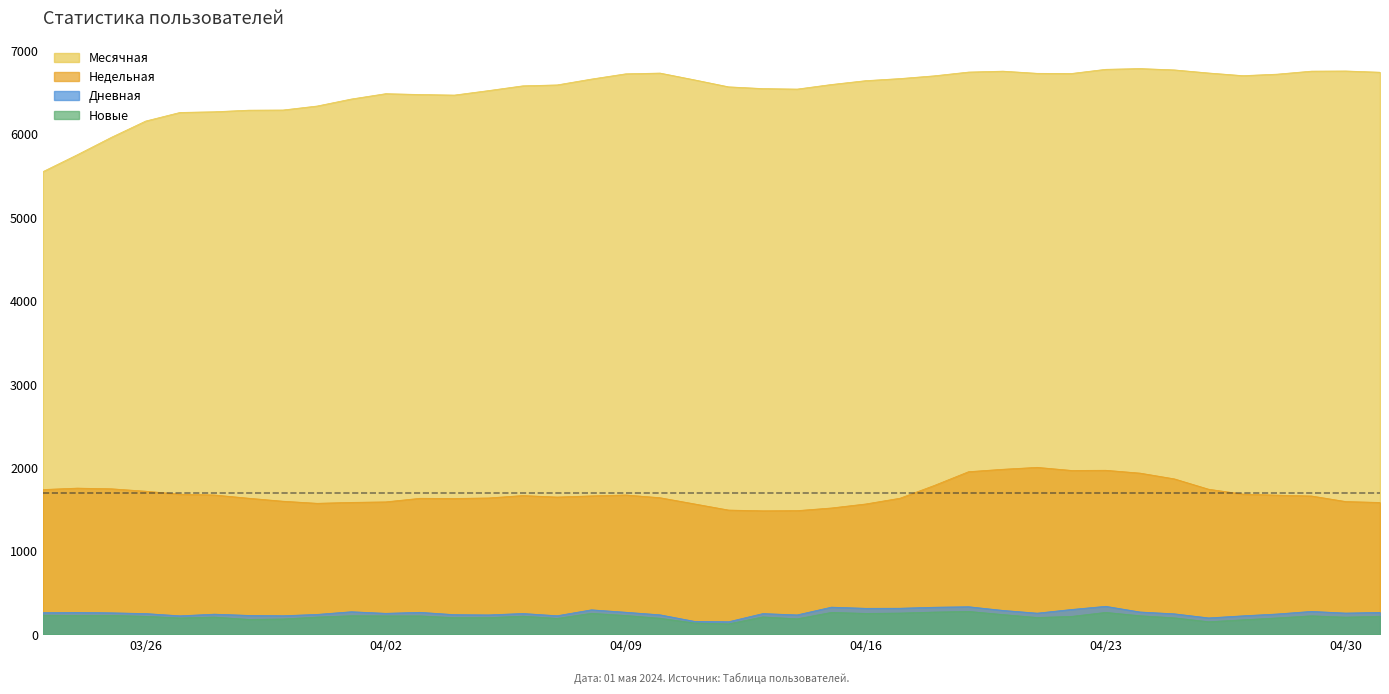

True or false: Новые and Месячная intersect in this chart.

False